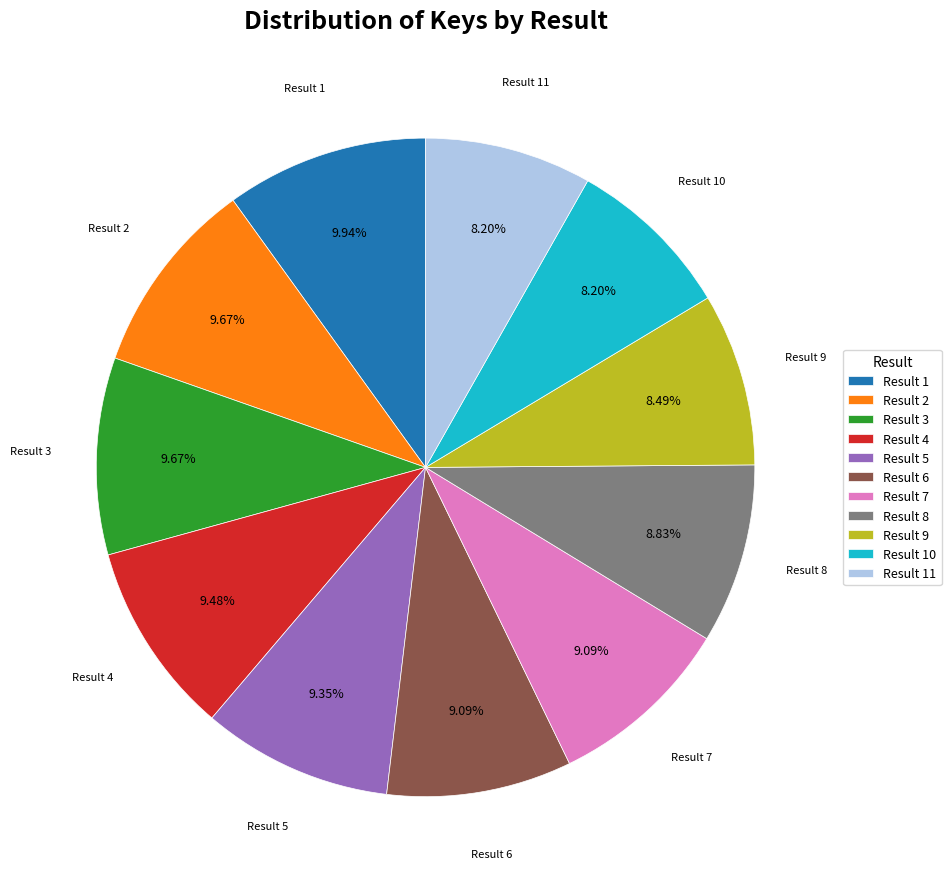

Is there any slice that represents more than half of the pie?

No